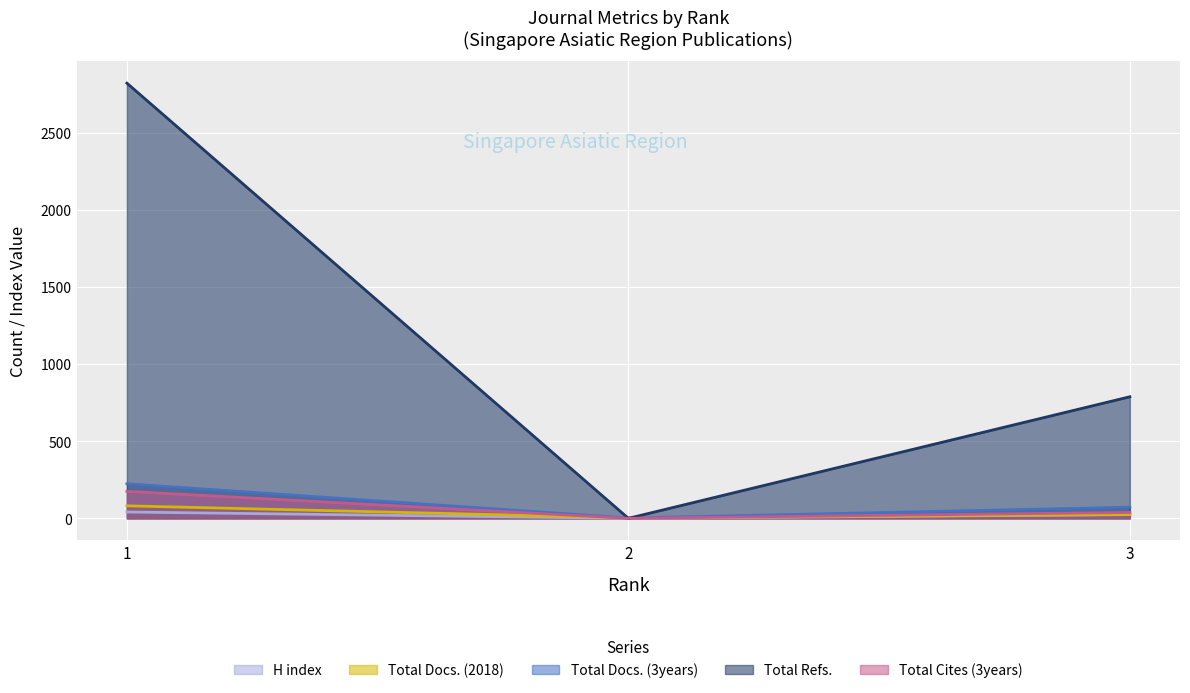

What is the total value across all series at 1?

3342